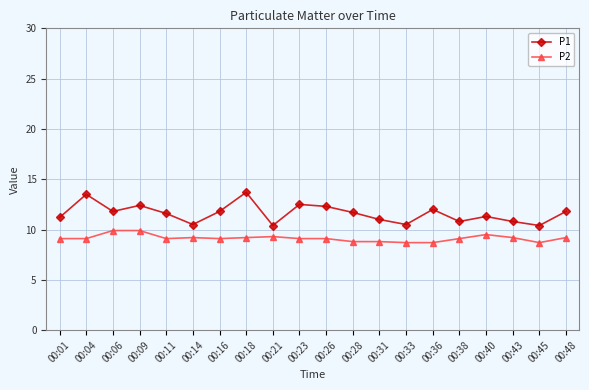

What is the minimum value shown in the chart?

8.7